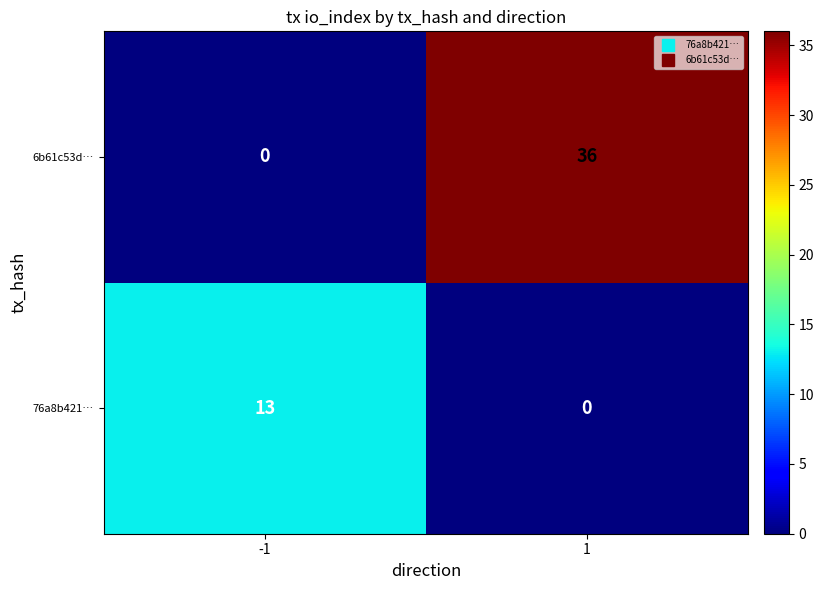

List the series in order of their overall mean, highest first.

6b61c53d…, 76a8b421…